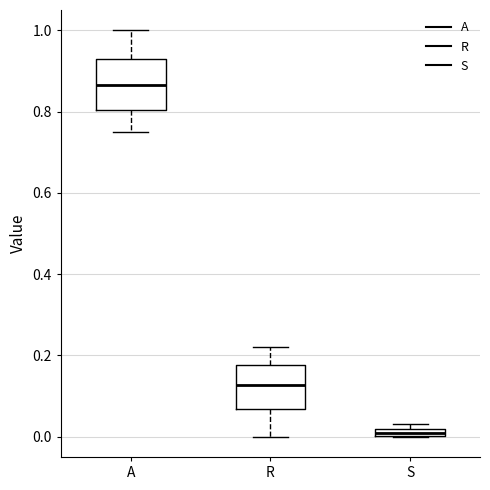

Where is the upper edge of the box for R on the y-axis? The values are not printed on the chart, so give them approximately, as read against the axis.

0.18